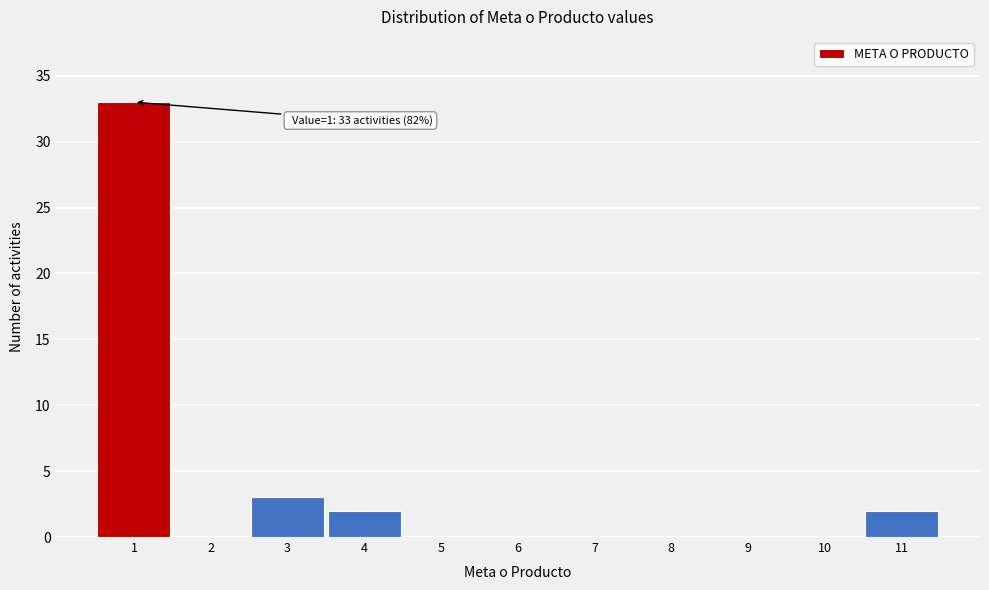

Over which range of the x-axis is the bar tallest?

0.5 to 1.5